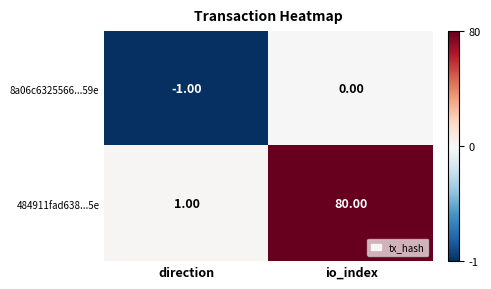

At io_index, list the series in order from largest to smallest.

484911fad638...5e, 8a06c6325566...59e